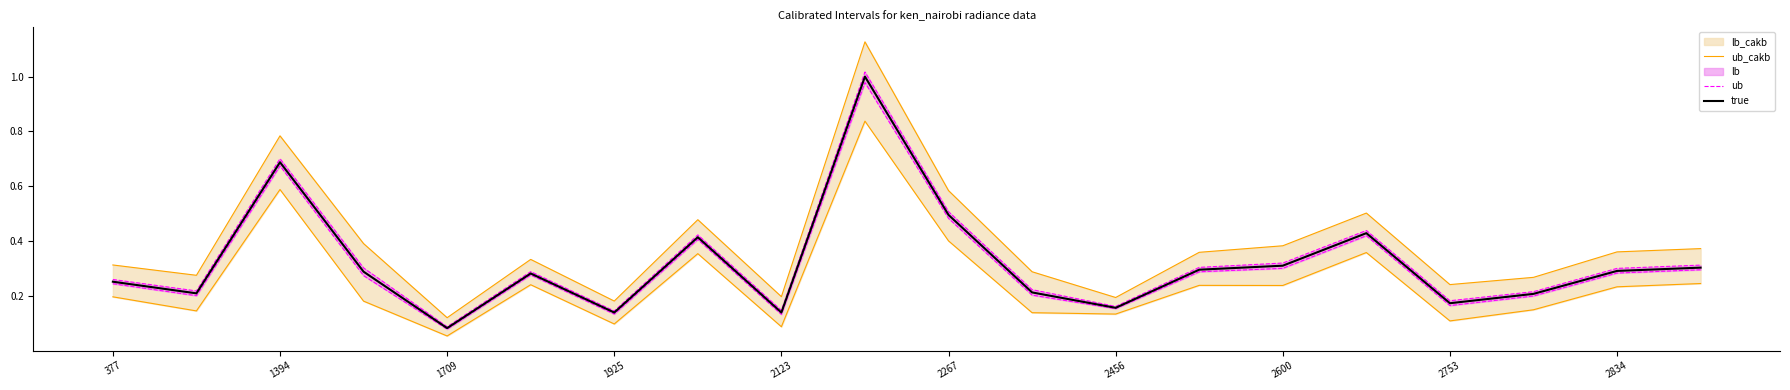

True or false: true and ub_cakb cross at least once.

False